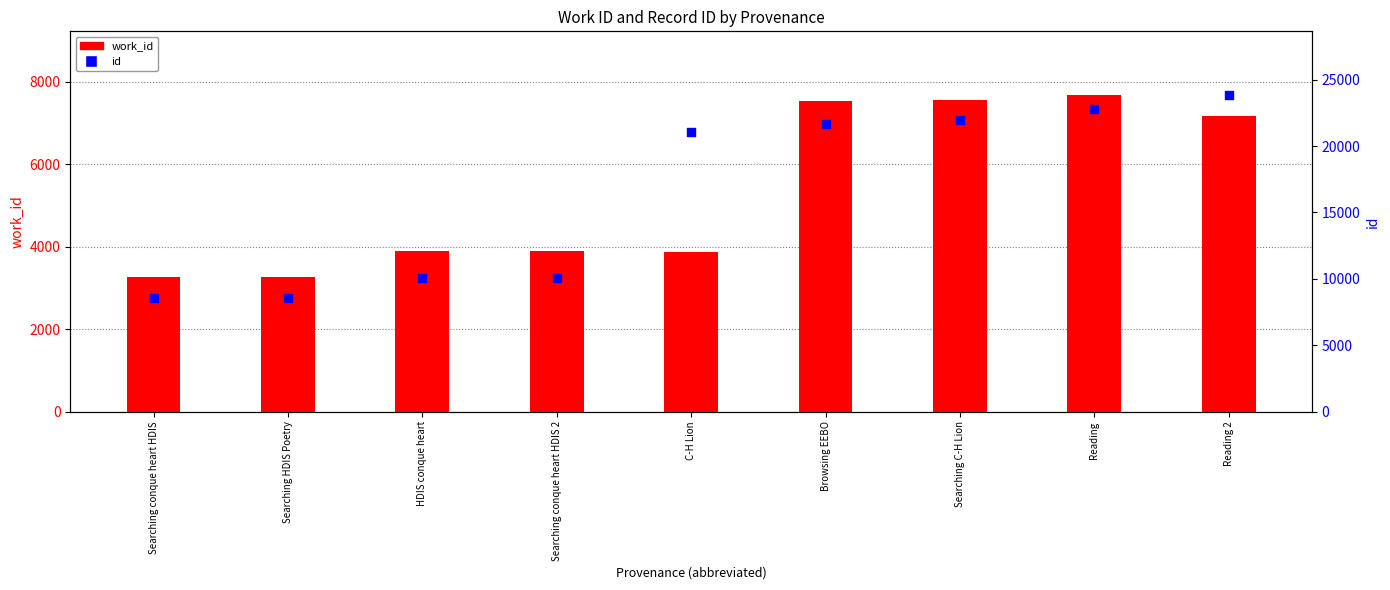

Which series has the largest Y range (max minus min)?

id